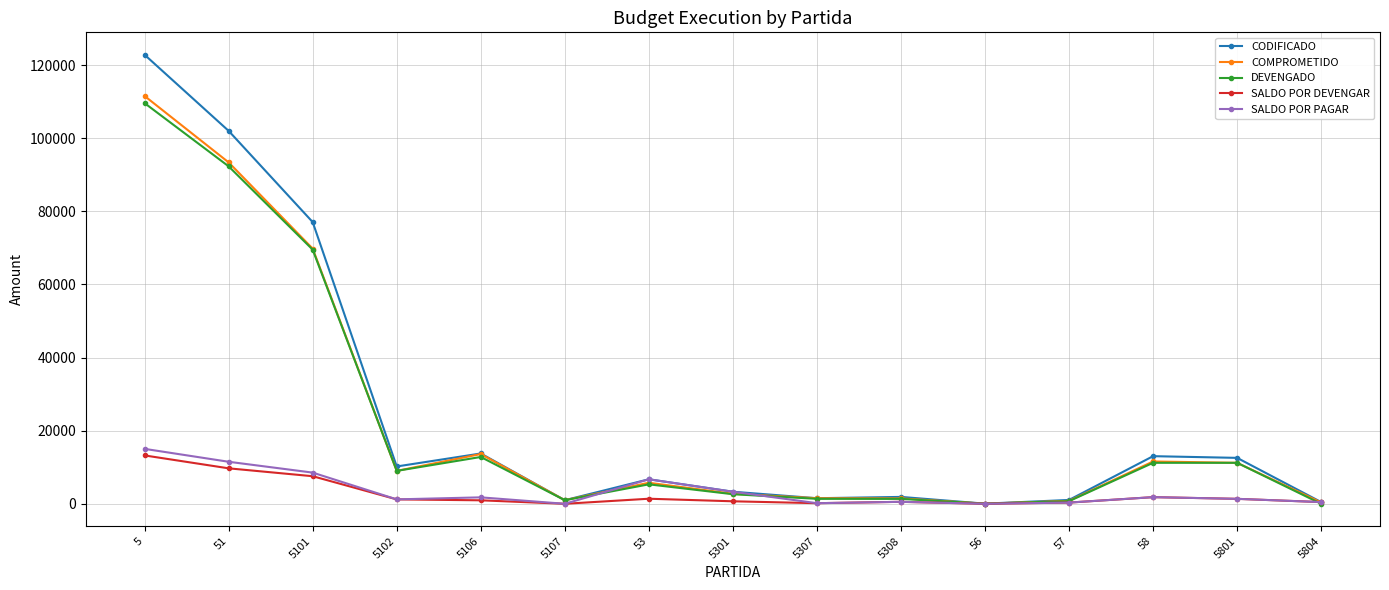

Which series has the widest spread of values?

CODIFICADO